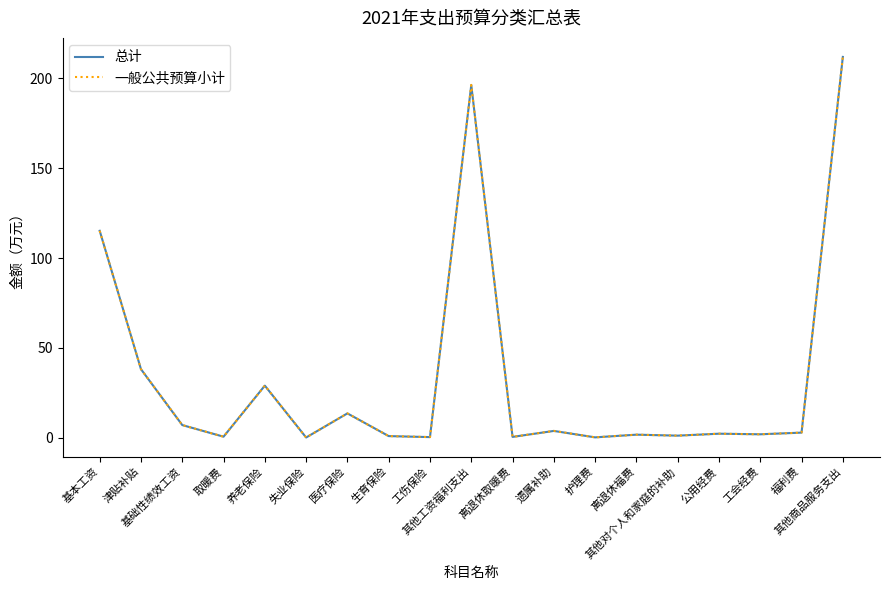

The 总计 series shows 115.2 at 基本工资. True or false?

True